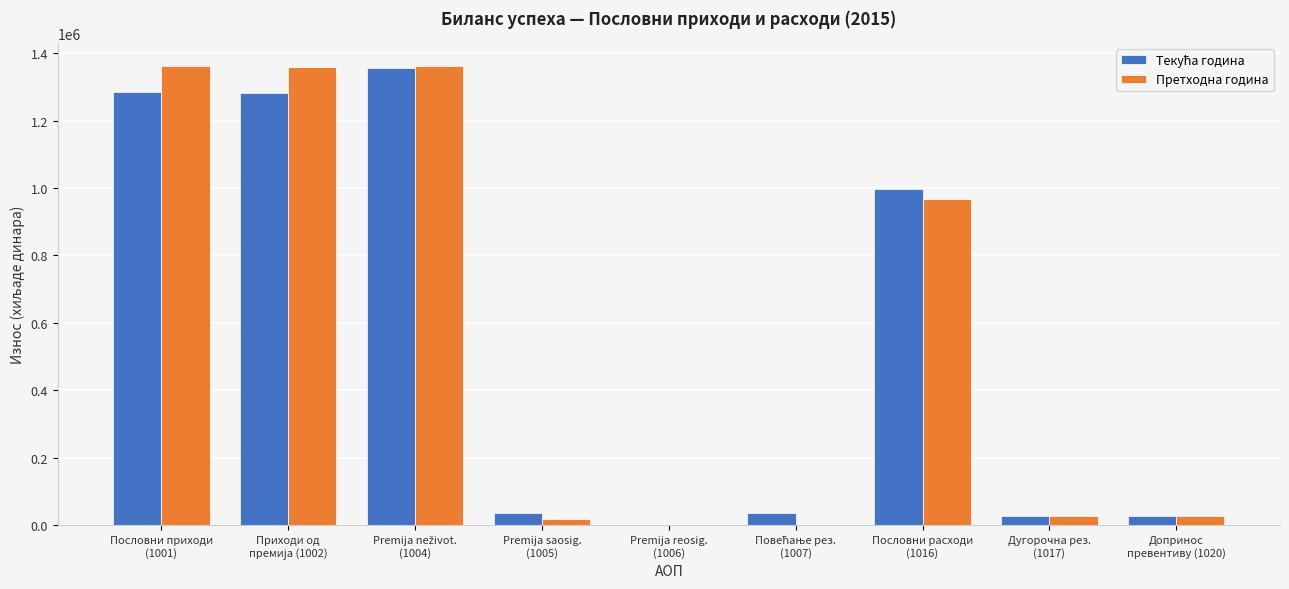

True or false: Претходна година has a value of 393440 at Пословни приходи
(1001).

False